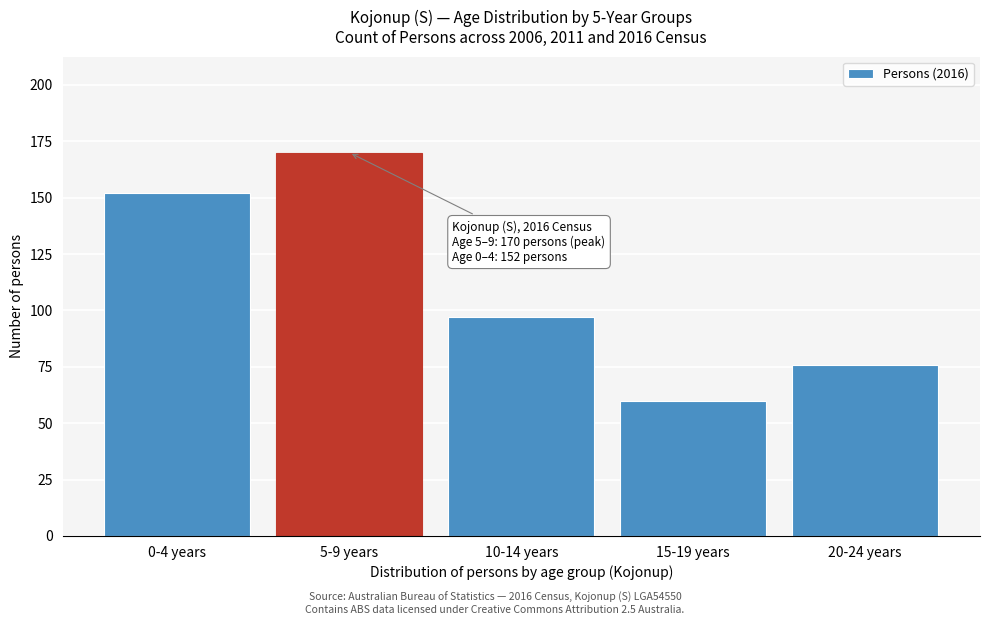

Reading right to left, list all the values displayed in this chart.

20-24 years=76	15-19 years=60	10-14 years=97	5-9 years=170	0-4 years=152